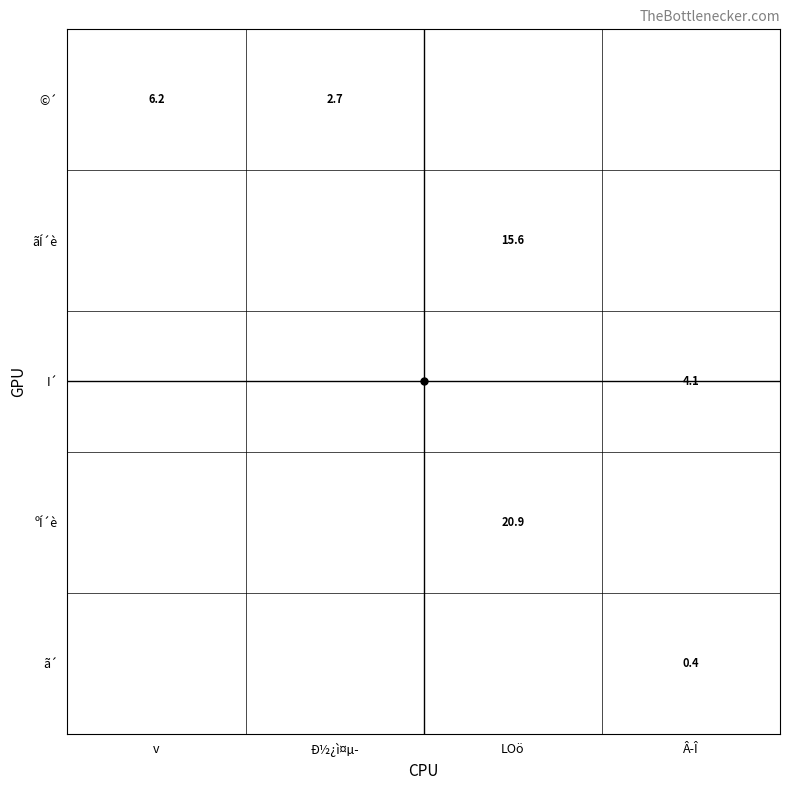

What is the minimum value shown in the chart?

0.4